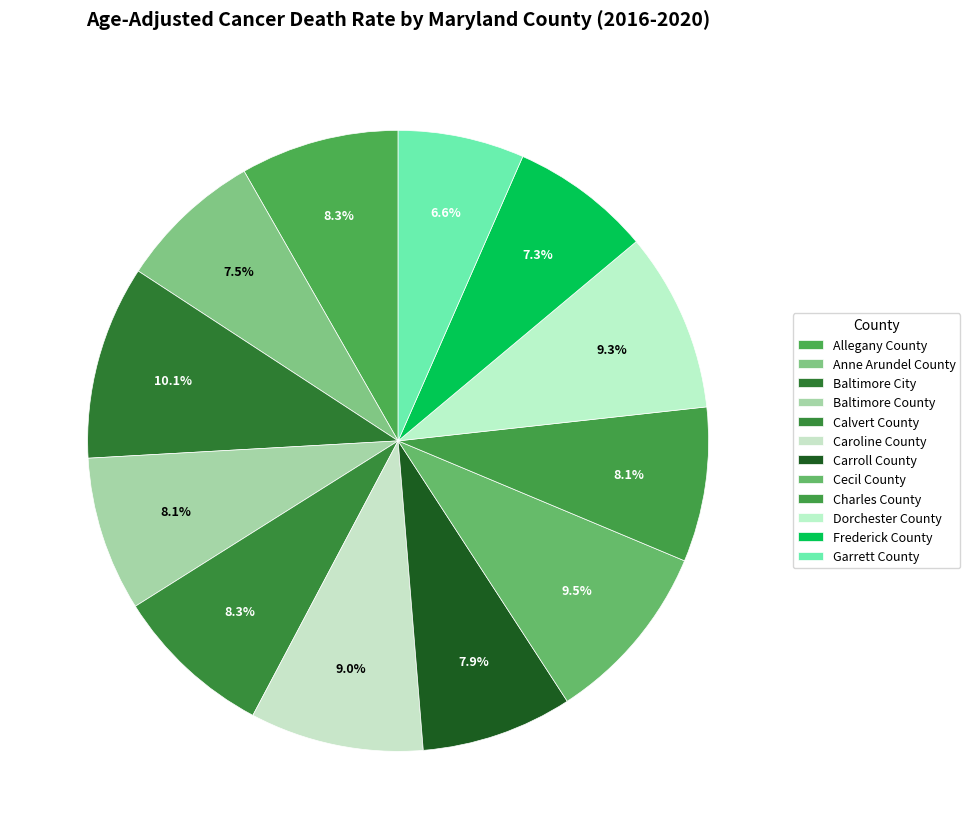

Count the number of slices in the pie.

12